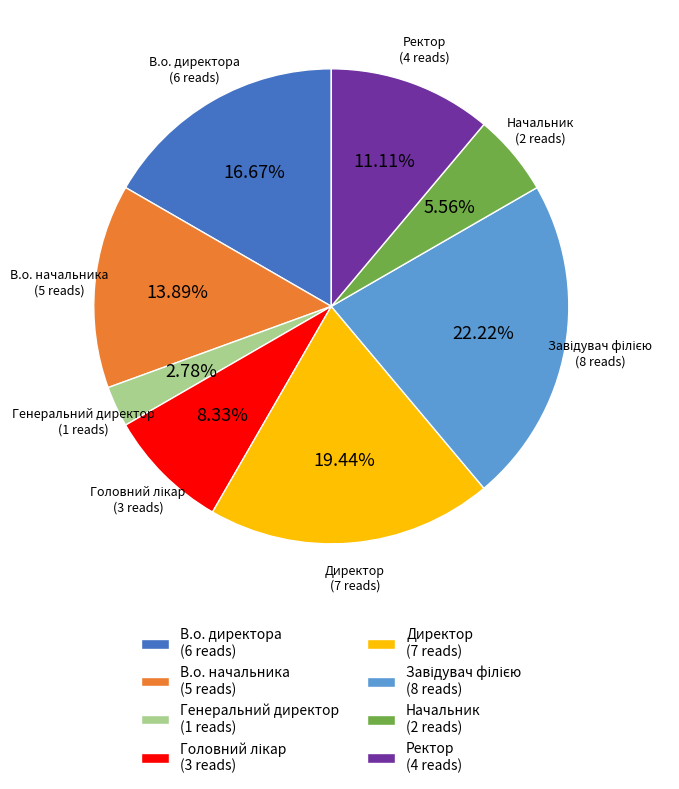

What percentage is NOT represented by В.о. начальника?

86.1%